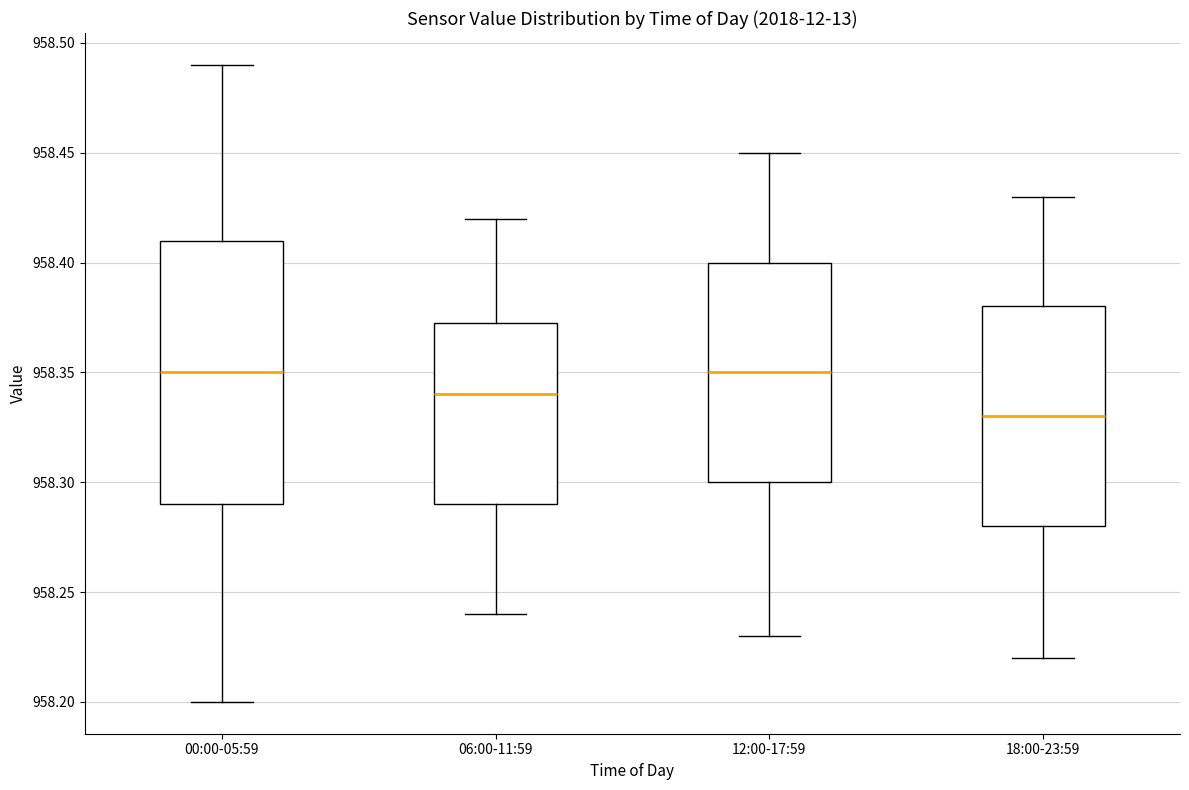

Reading left to right, transcribe this box plot: for each box, give where its median line is, the range the box spans, and where its two whiskers end, as read against the y-axis. The values are not printed on the chart, so give them approximately, as read against the axis.

00:00-05:59: median 958.350, box 958.290 to 958.410, whiskers 958.200 to 958.490
06:00-11:59: median 958.340, box 958.290 to 958.375, whiskers 958.240 to 958.420
12:00-17:59: median 958.350, box 958.300 to 958.400, whiskers 958.230 to 958.450
18:00-23:59: median 958.330, box 958.280 to 958.380, whiskers 958.220 to 958.430